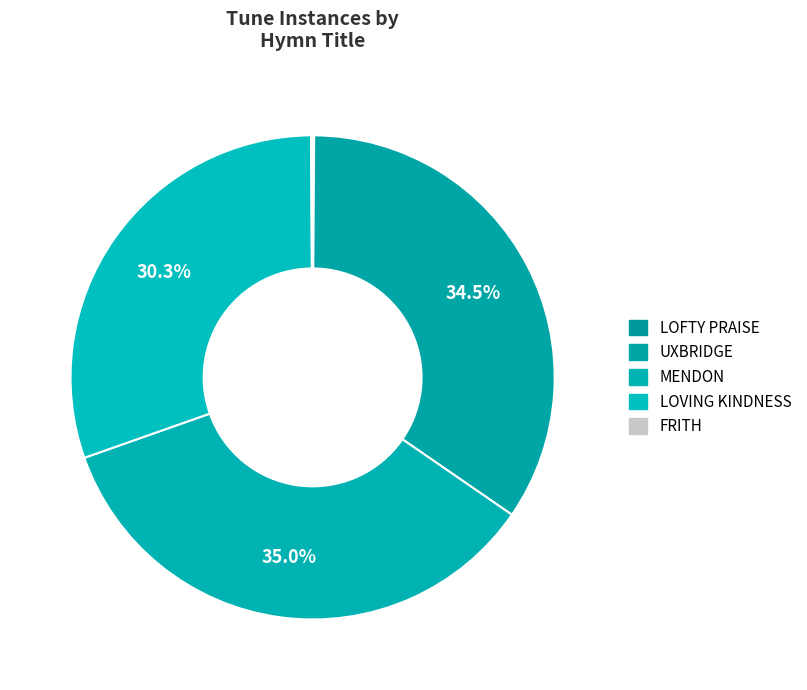

Which has a higher value, UXBRIDGE or MENDON?

MENDON